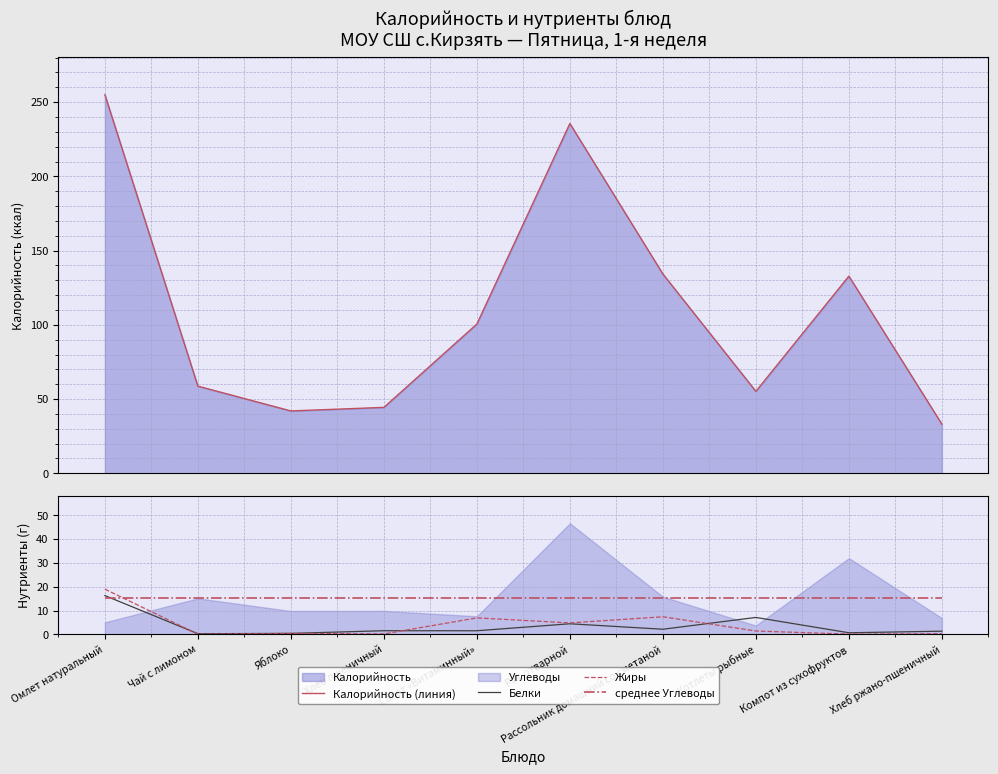

True or false: Калорийность (линия) and Белки cross at least once.

False